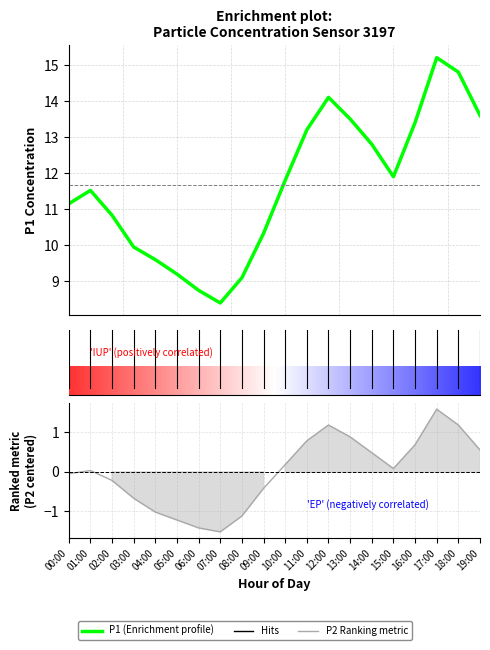

How many lines are shown in the chart?

2